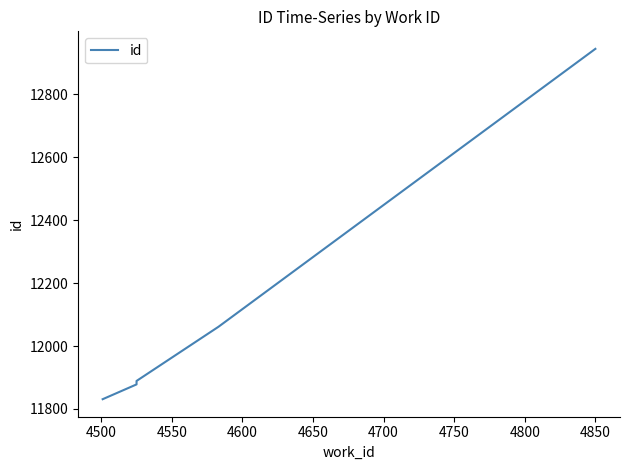

What is the difference between the values at 4600 and 4550?

172